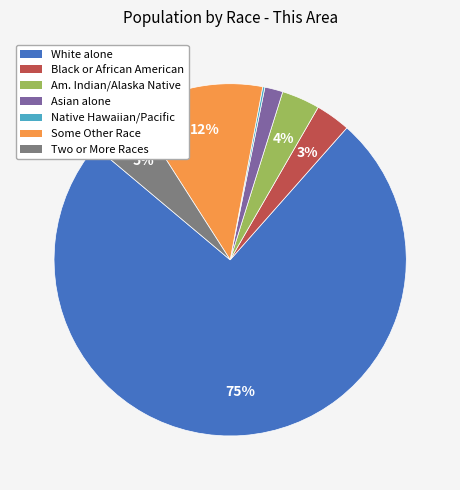

Is there any slice that represents more than half of the pie?

Yes